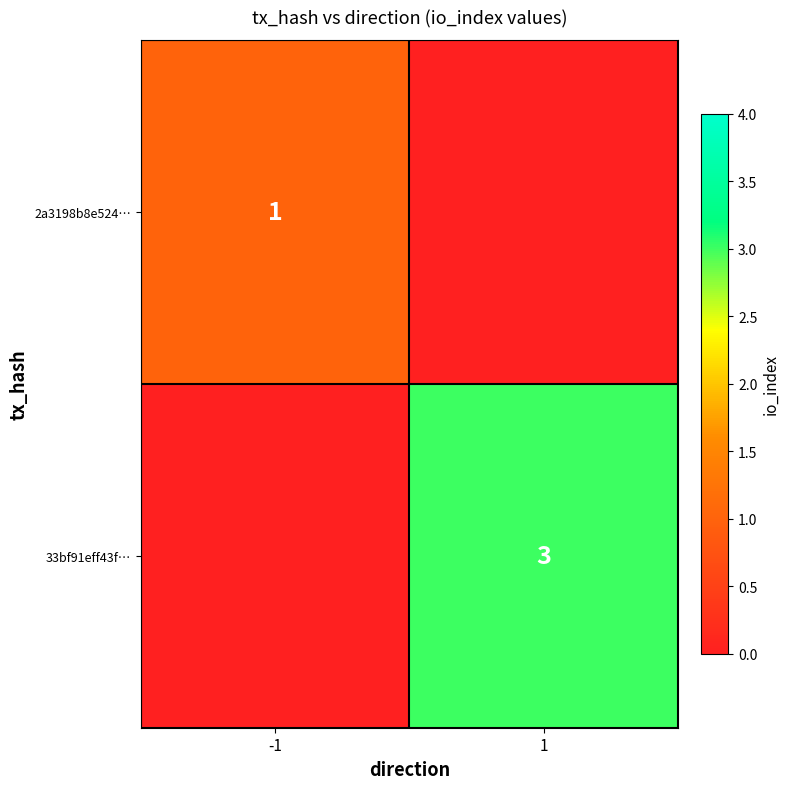

Is the value of 2a3198b8e524… at -1 greater than the value of 33bf91eff43f… at 1?

No